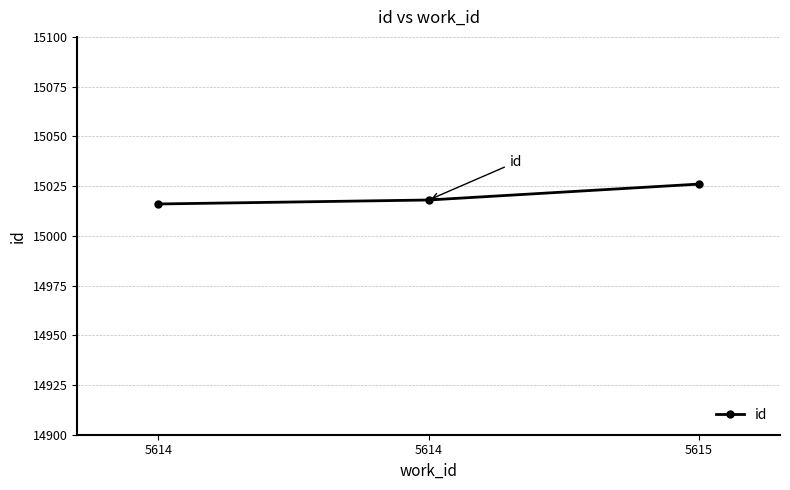

The chart shows a value of 21226 at 5614. True or false?

False